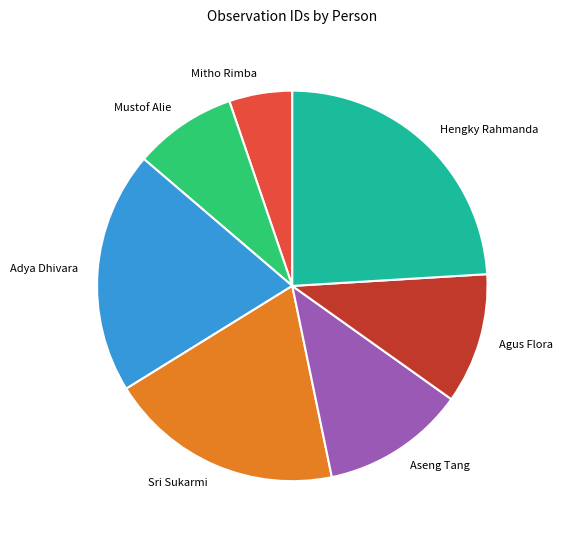

Is Mustof Alie the majority of the pie?

No